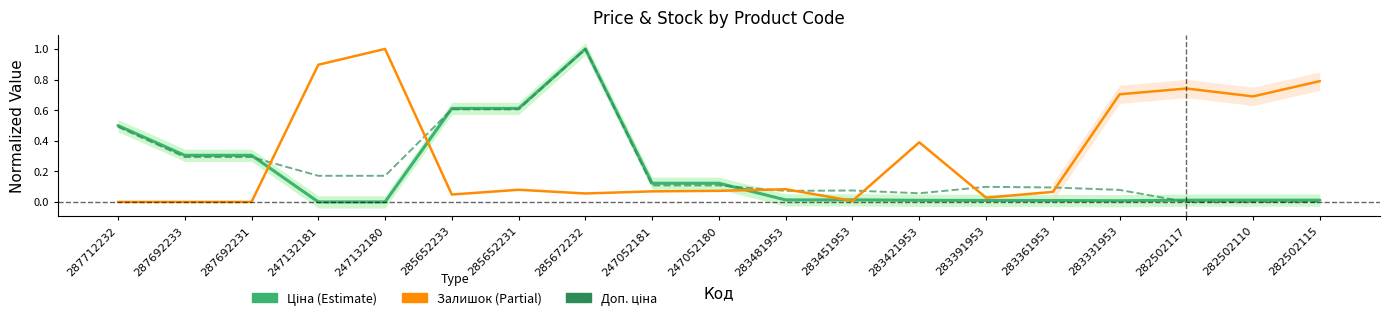

Reading left to right, extract all data points from this chart.

Ціна: 287712232=0.5	287692233=0.3	287692231=0.3	247132181=0.0	247132180=0.0	285652233=0.6	285652231=0.6	285672232=1.0	247052181=0.1	247052180=0.1	283481953=0.0	283451953=0.0	283421953=0.0	283391953=0.0	283361953=0.0	283331953=0.0	282502117=0.0	282502110=0.0	282502115=0.0
Доп. ціна: 287712232=0.5	287692233=0.3	287692231=0.3	247132181=0.2	247132180=0.2	285652233=0.6	285652231=0.6	285672232=1.0	247052181=0.1	247052180=0.1	283481953=0.1	283451953=0.1	283421953=0.1	283391953=0.1	283361953=0.1	283331953=0.1	282502117=0.0	282502110=0.0	282502115=0.0
Залишок: 287712232=0.0	287692233=0.0	287692231=0.0	247132181=0.9	247132180=1.0	285652233=0.0	285652231=0.1	285672232=0.1	247052181=0.1	247052180=0.1	283481953=0.1	283451953=0.0	283421953=0.4	283391953=0.0	283361953=0.1	283331953=0.7	282502117=0.7	282502110=0.7	282502115=0.8